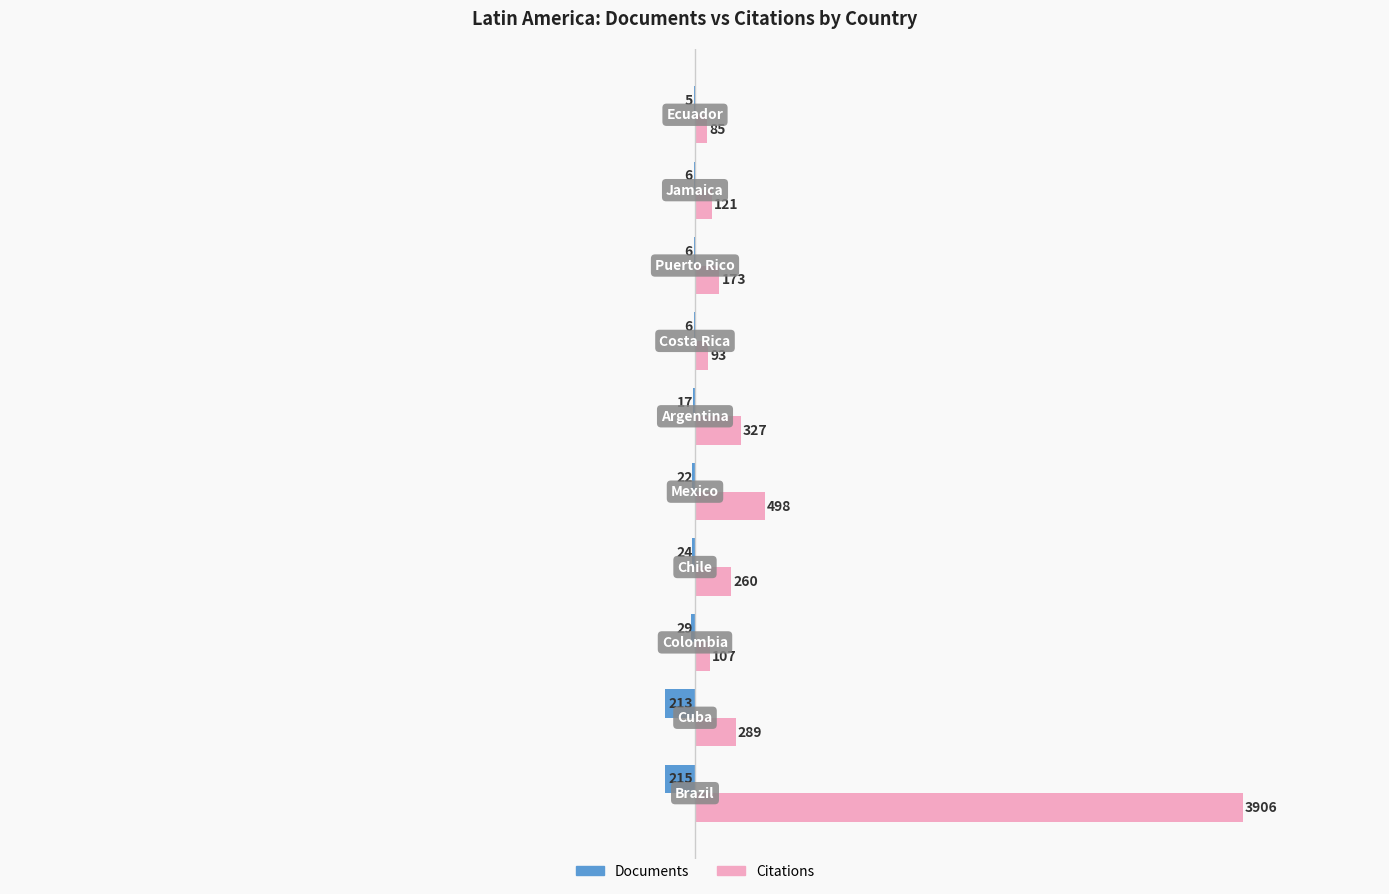

Which series has the largest range (max minus min)?

Citations